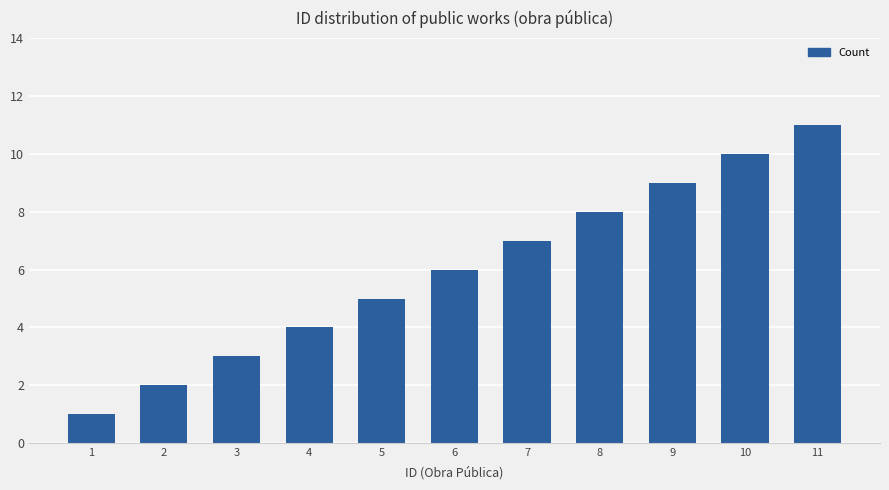

What is the difference between the second highest and minimum values?

9